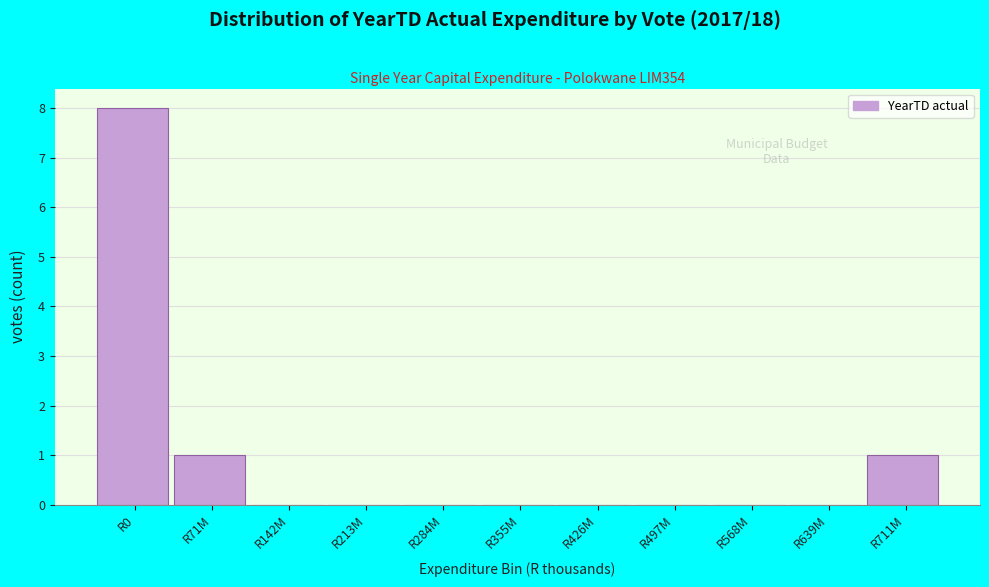

Reading left to right, list all the values displayed in this chart.

R0=8	R71M=1	R142M=0	R213M=0	R284M=0	R355M=0	R426M=0	R497M=0	R568M=0	R639M=0	R711M=1